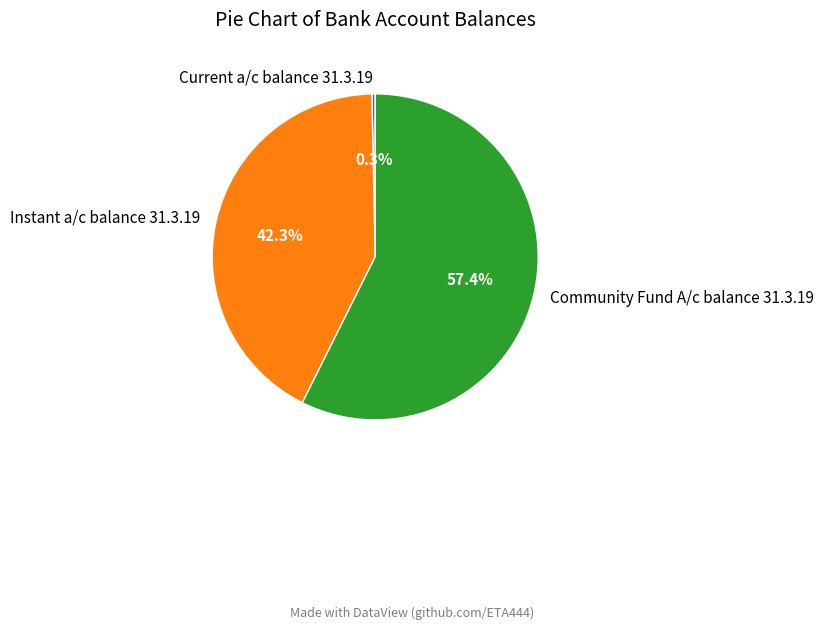

To the nearest percent, what is the difference between the largest and smallest slice percentages?

57%